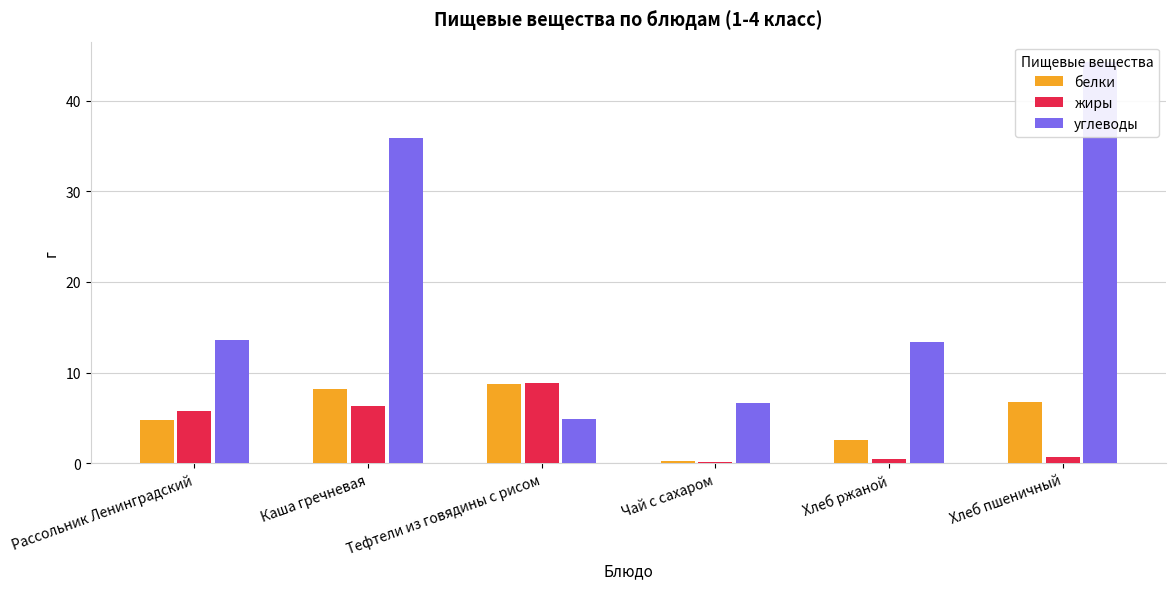

The value of углеводы at Хлеб пшеничный is 44.3. True or false?

True